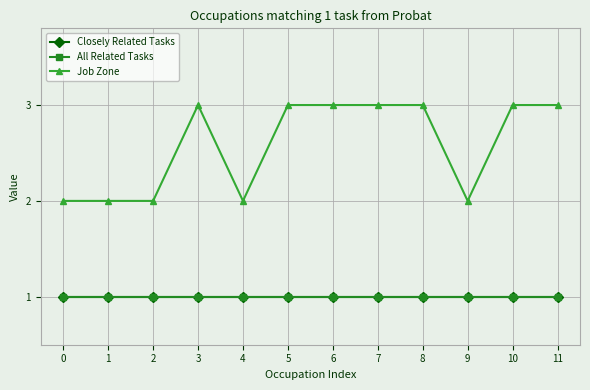

List the series in order of their peak value, lowest first.

Closely Related Tasks, All Related Tasks, Job Zone